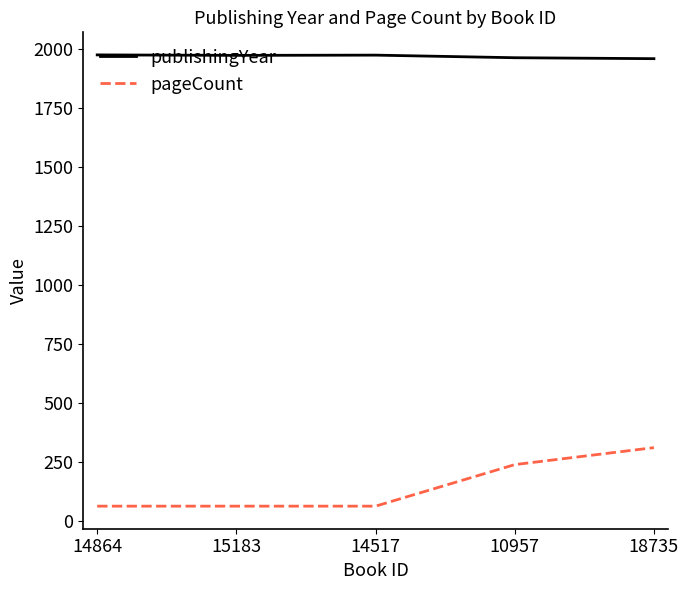

What is the highest value of the publishingYear series?

1976